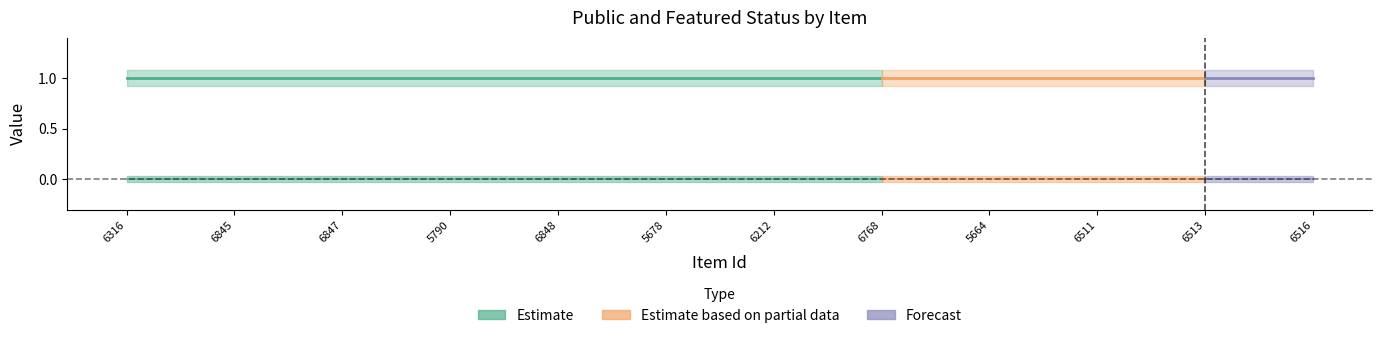

Reading right to left, transcribe all the data shown in this chart.

public: 6516=1	6513=1	6511=1	5664=1	6768=1	6212=1	5678=1	6848=1	5790=1	6847=1	6845=1	6316=1
featured: 6516=0	6513=0	6511=0	5664=0	6768=0	6212=0	5678=0	6848=0	5790=0	6847=0	6845=0	6316=0